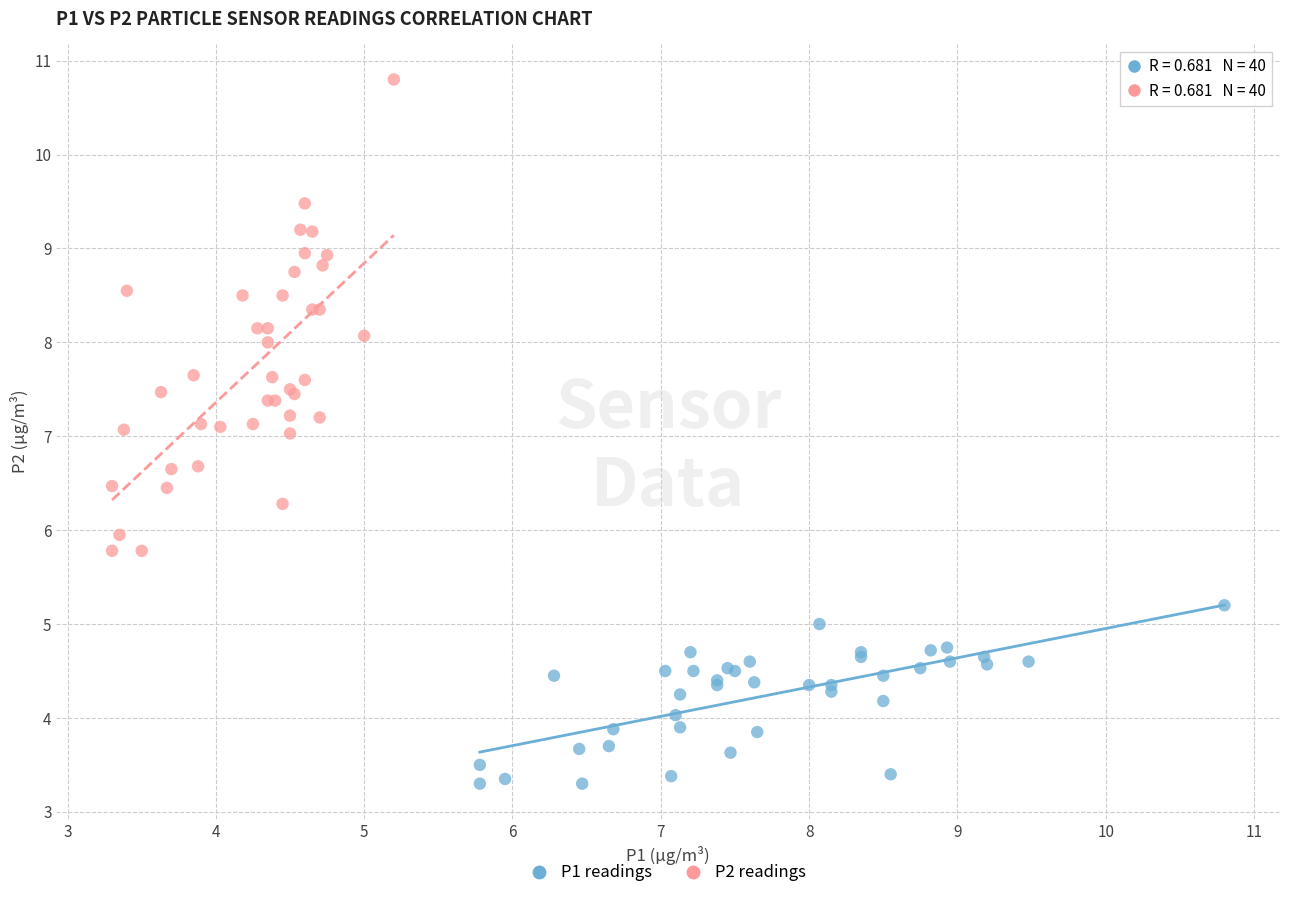

Which series has the widest spread of Y values?

P2 readings